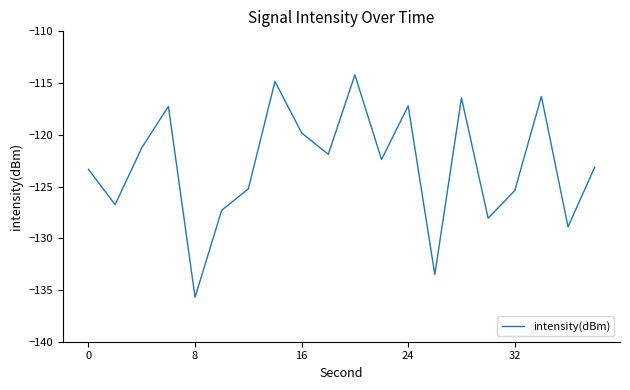

What is the difference between the maximum and minimum values?

21.5